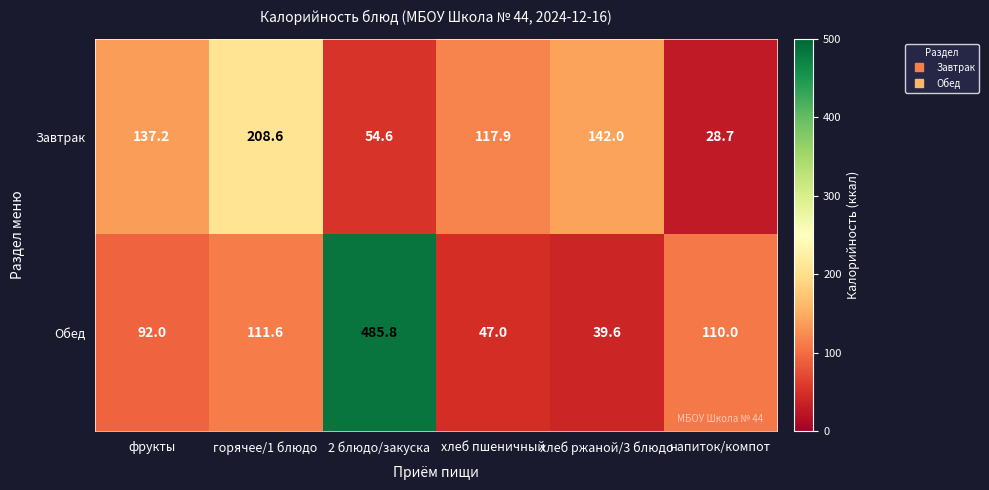

Between фрукты and хлеб пшеничный, which series saw the biggest shift?

Обед